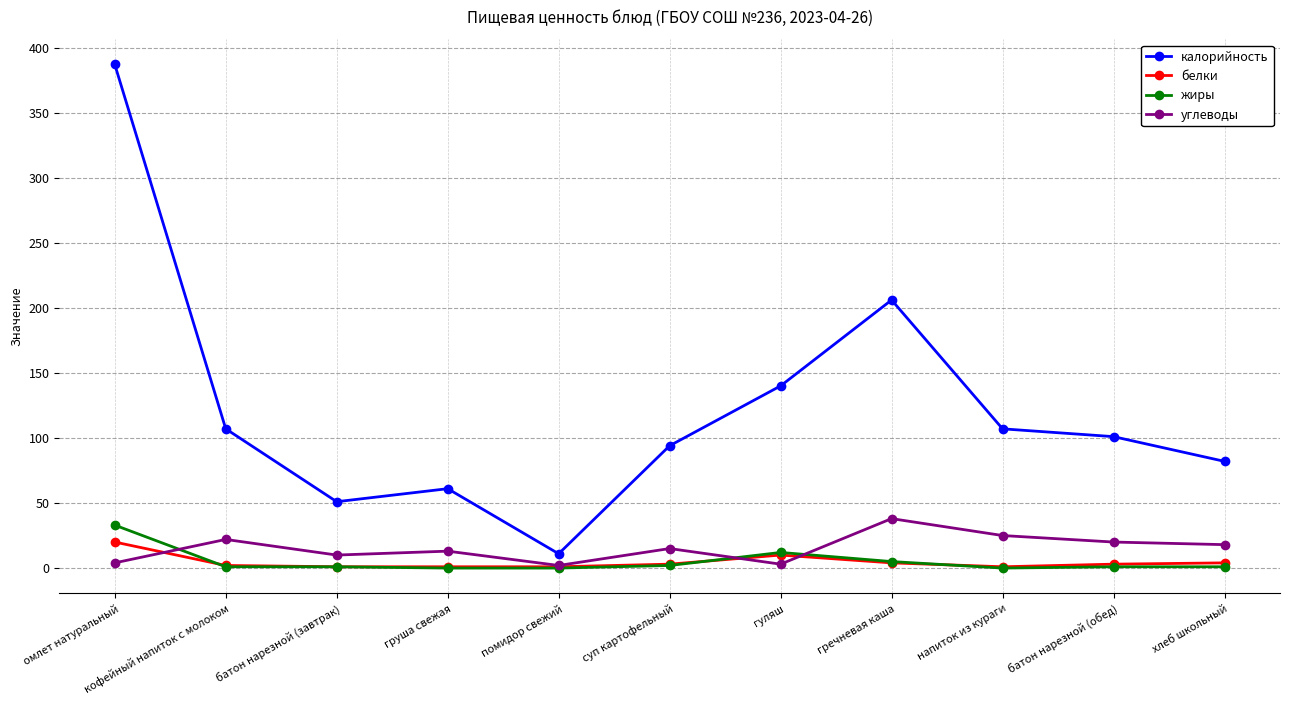

What is the greatest value displayed?

387